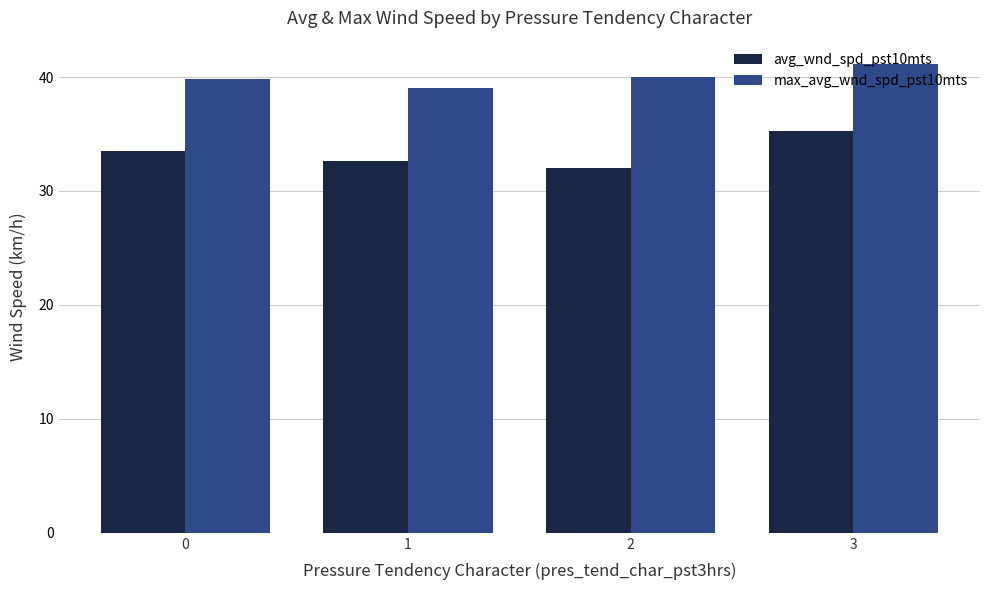

Rank the series by their maximum value, from highest to lowest.

max_avg_wnd_spd_pst10mts, avg_wnd_spd_pst10mts